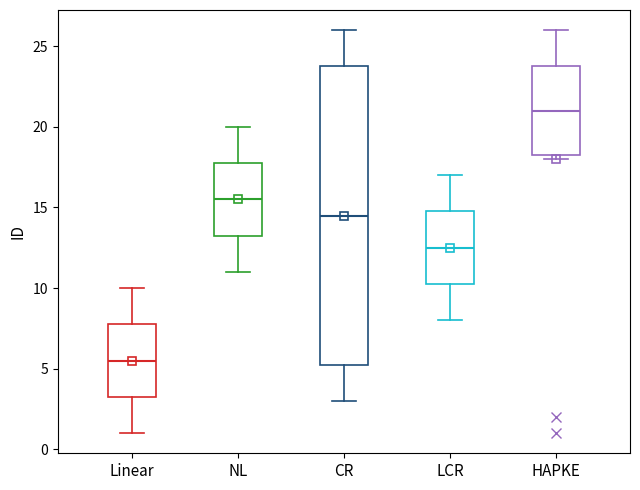

Reading left to right, read every box against the y-axis: the position of its median line, the range the box covers, and the ends of its whiskers. The values are not printed on the chart, so give them approximately, as read against the axis.

Linear: median 5.5, box 3.5 to 8.0, whiskers 1.0 to 10.0
NL: median 15.5, box 13.5 to 18.0, whiskers 11.0 to 20.0
CR: median 14.5, box 5.5 to 24.0, whiskers 3.0 to 26.0
LCR: median 12.5, box 10.5 to 15.0, whiskers 8.0 to 17.0
HAPKE: median 21.0, box 18.5 to 24.0, whiskers 18.0 to 26.0